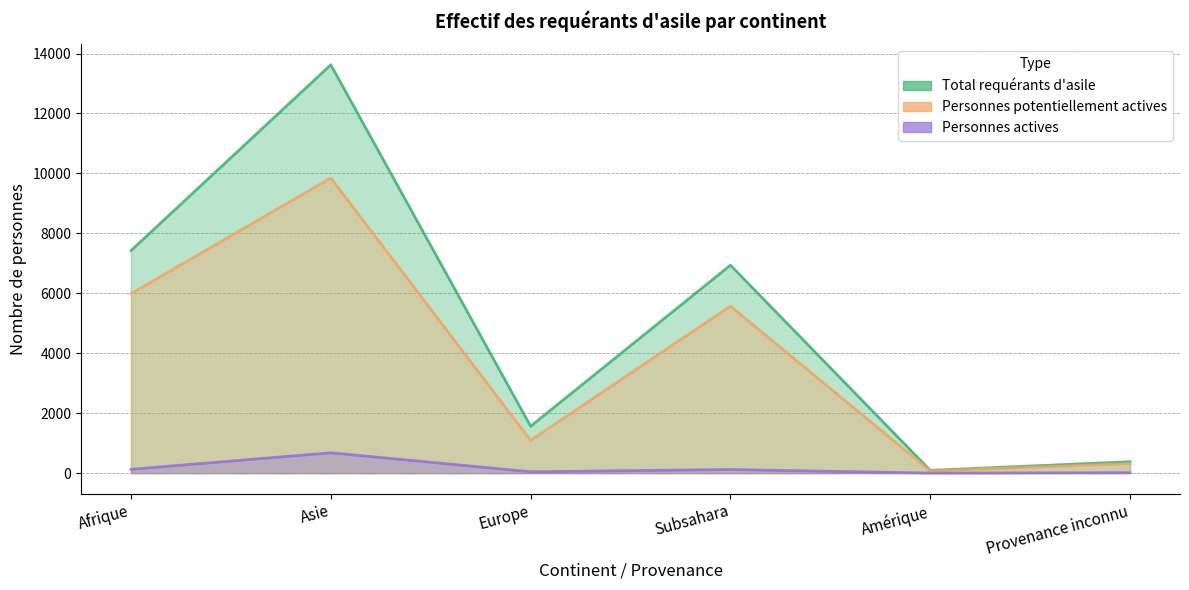

What is the approximate value of Total requérants d'asile at Amérique, to the nearest 10?

90